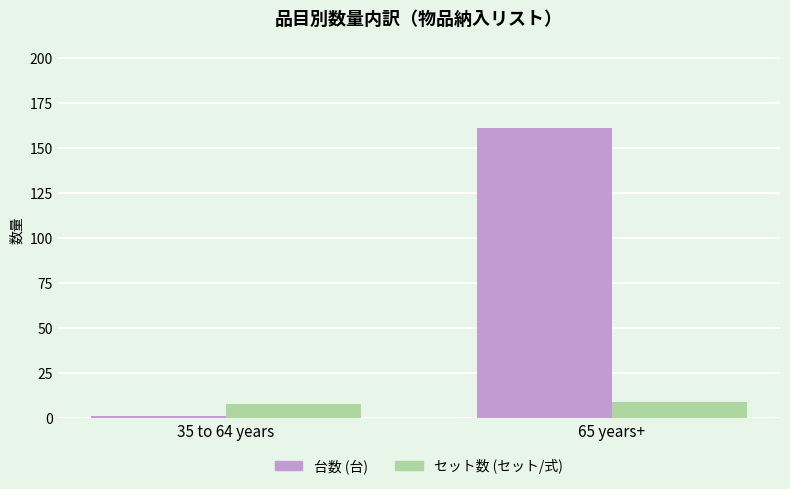

What value does the セット数 (セット/式) series have at 35 to 64 years?

8